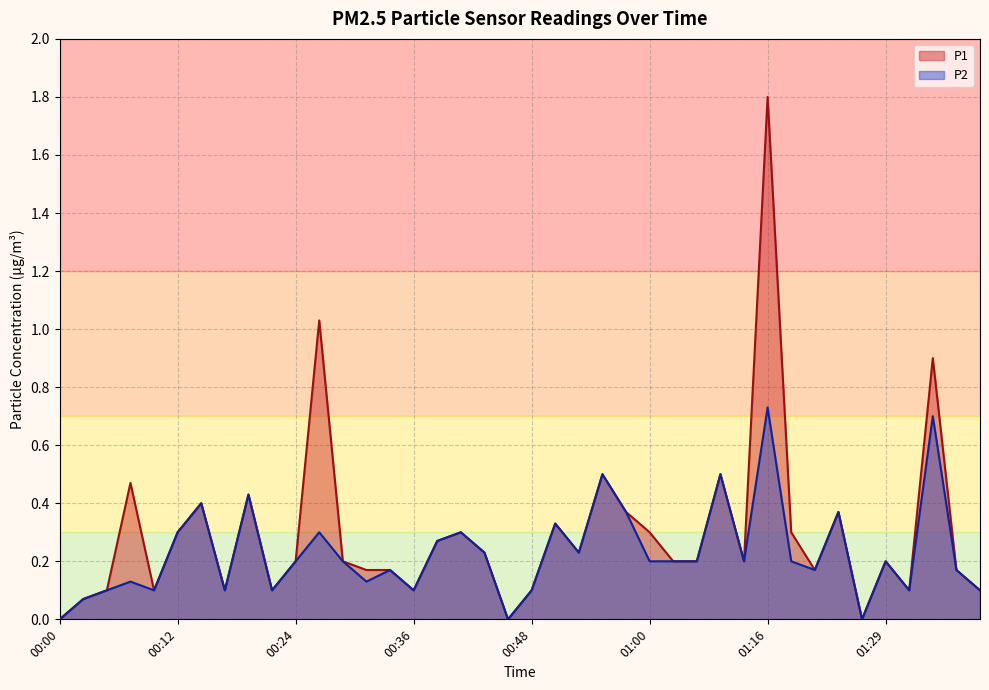

How many lines are shown in the chart?

2